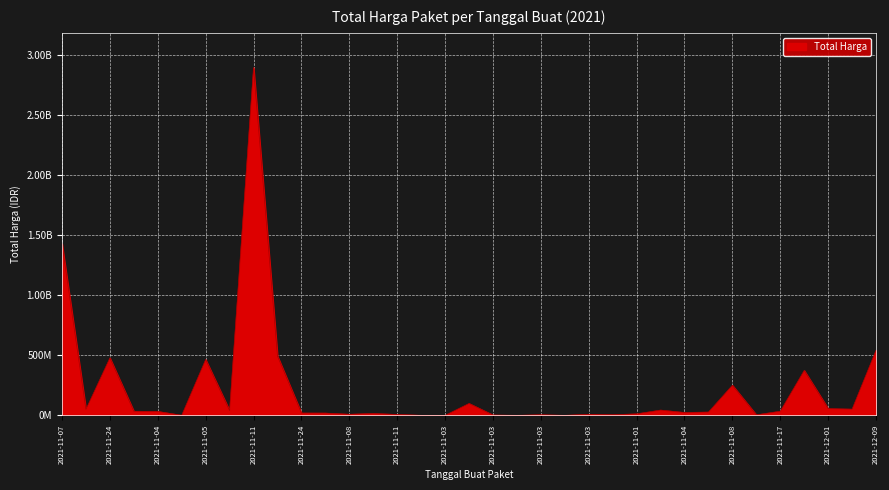

What is the smallest value displayed?

78000